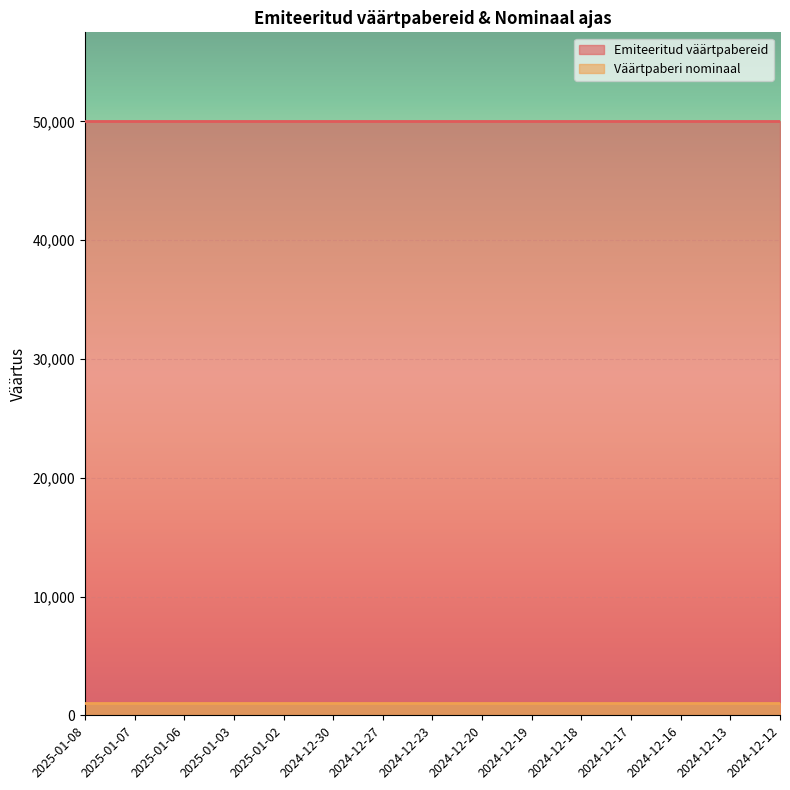

What is the spread (max minus min) of values at 2024-12-20?

49000